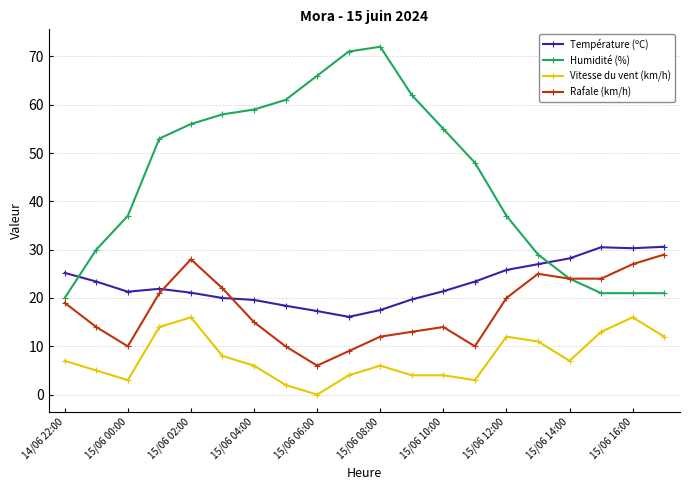

True or false: Vitesse du vent (km/h) has more than 0 interior local peaks.

True